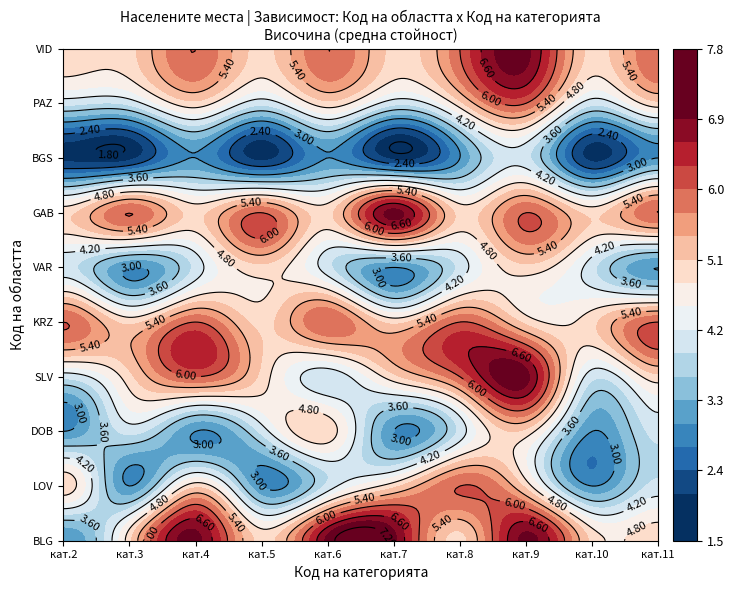

What is the approximate value of BGS at 8?

4